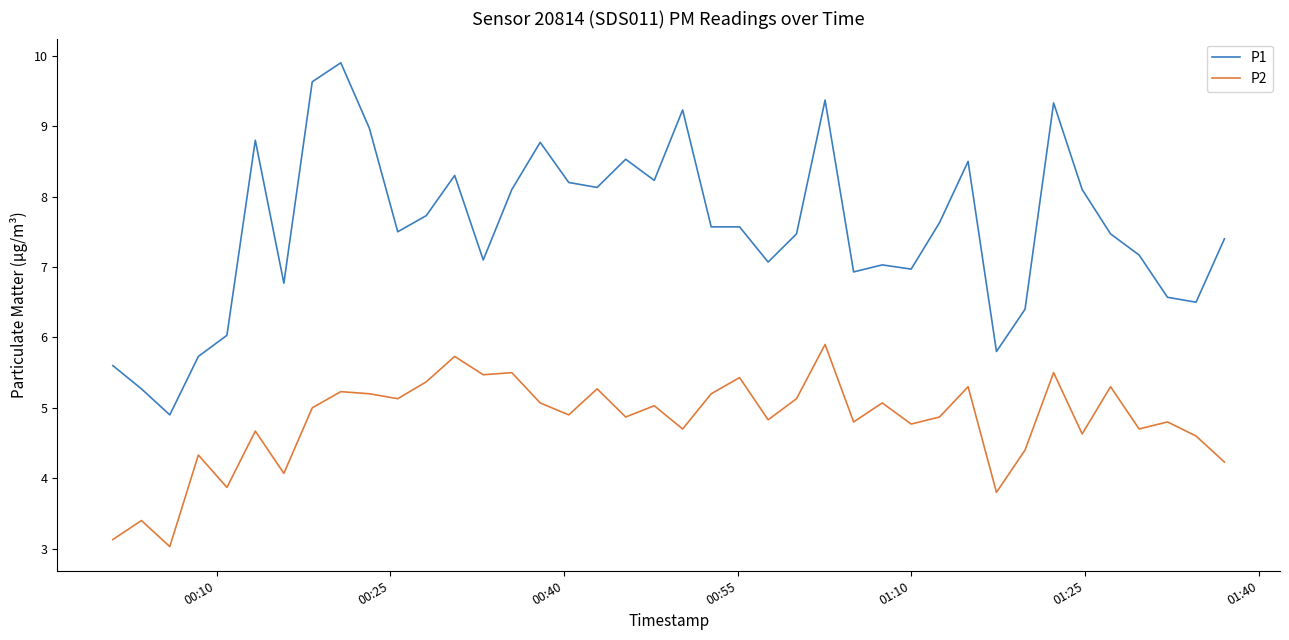

Which series has the largest range (max minus min)?

P1